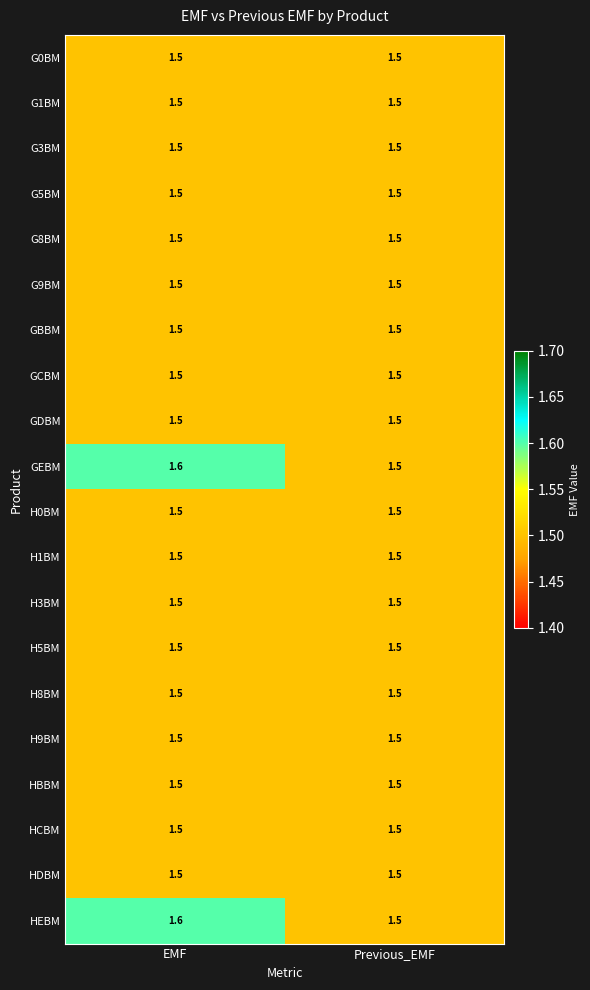

What is the sum of the GBBM values at EMF and Previous_EMF?

3.0